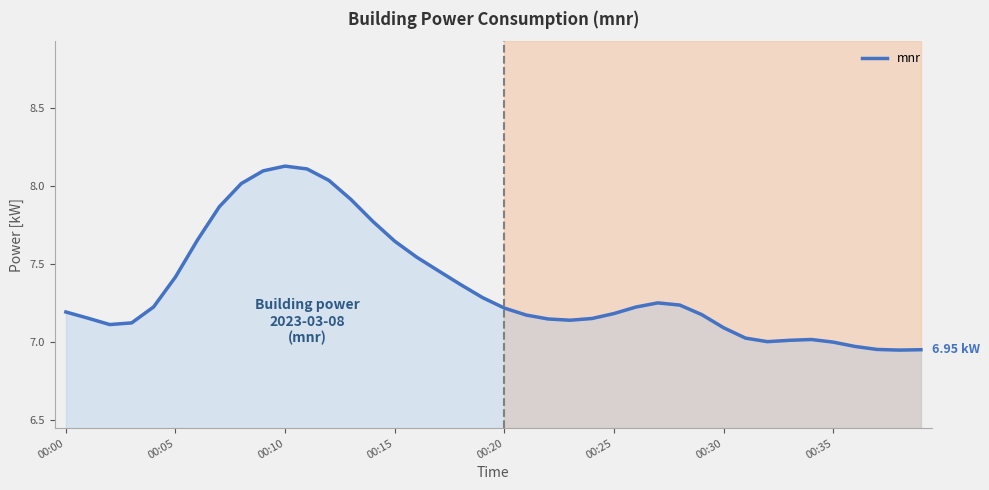

What is the difference between the maximum and minimum values?

1.2